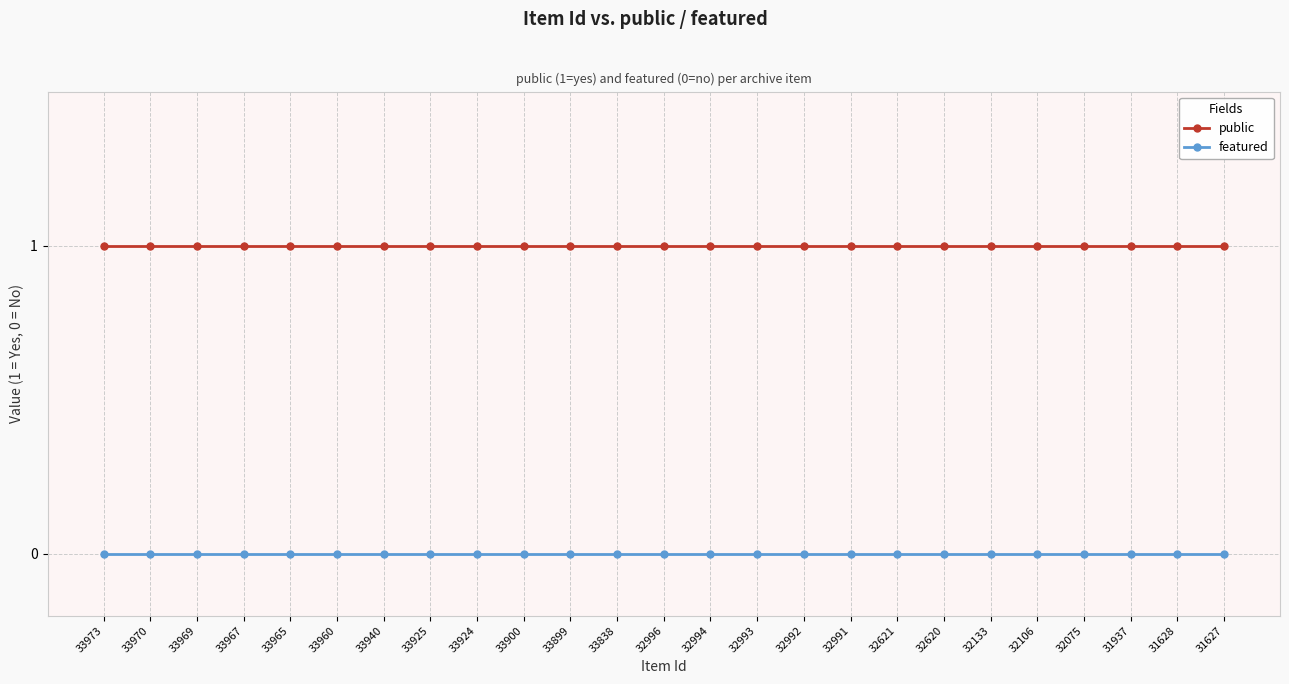

What is the value of the public point at the 10th from the left?

1